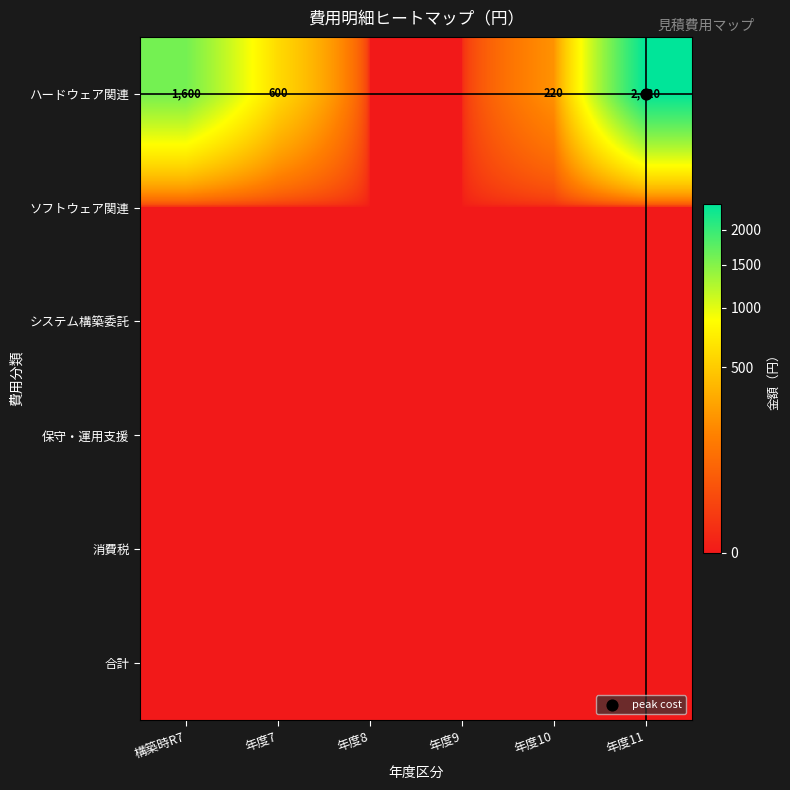

Which series has the largest range (max minus min)?

ハードウェア関連